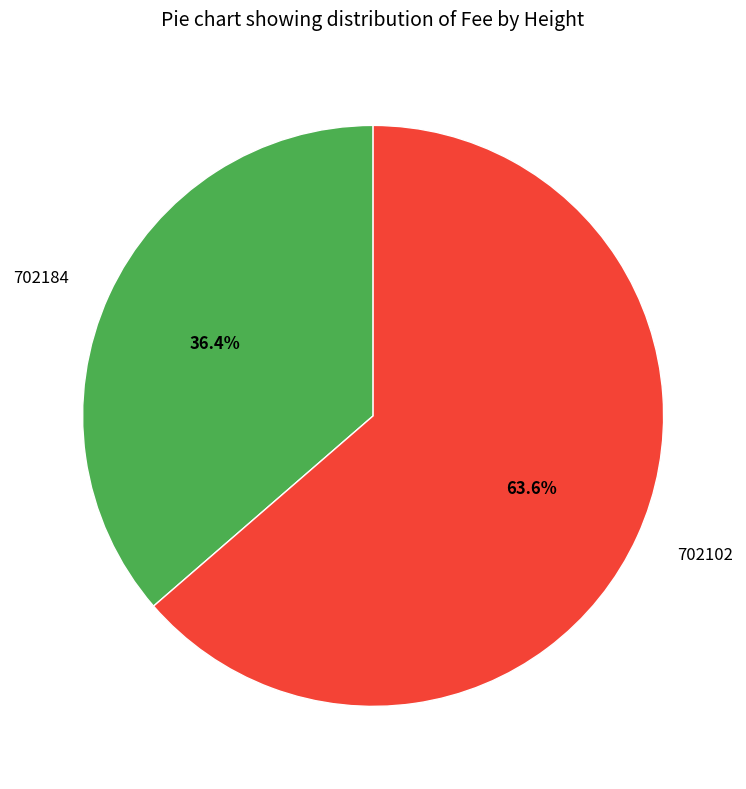

Which slice represents more than half of the pie?

702102